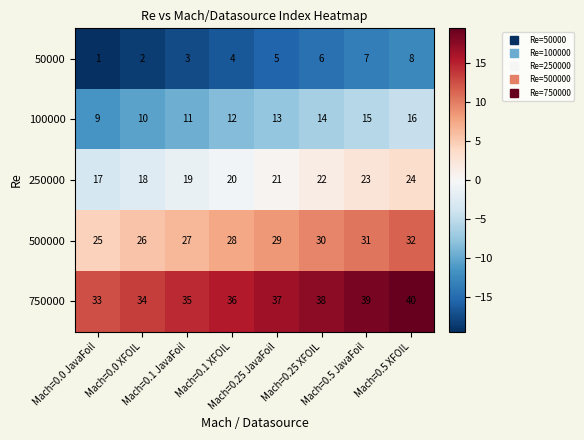

What is the highest value of the 750000 series?

40